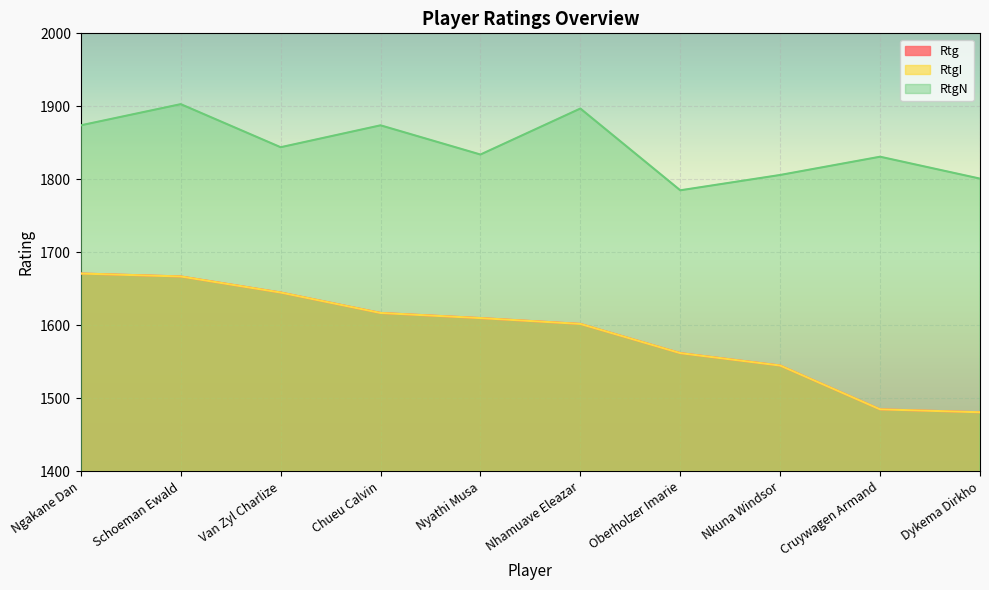

How many values in the RtgI series exceed 1610?

4